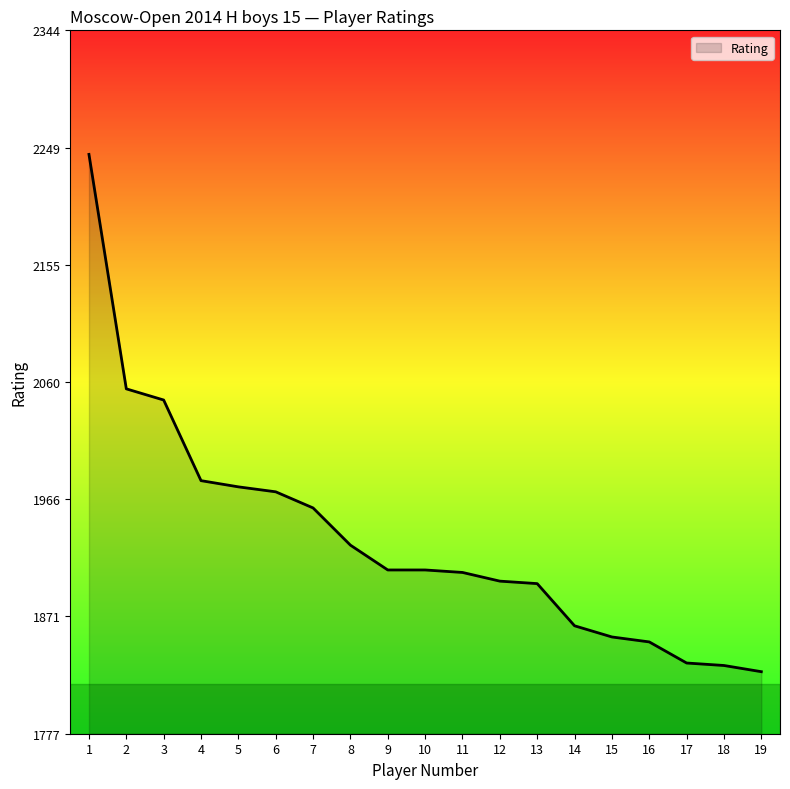

Where is the data nearest to the value 2035?

3